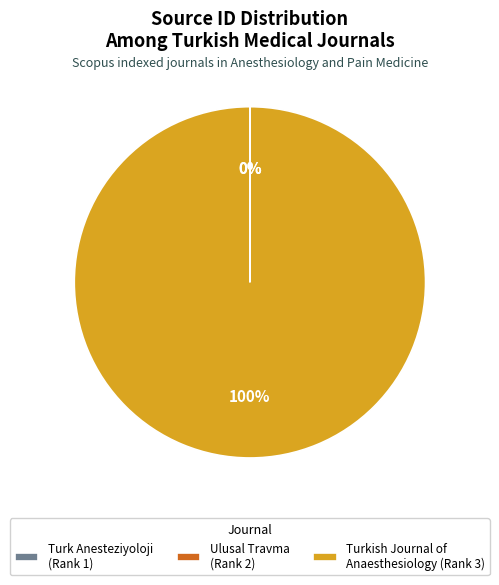

What is the largest slice in the pie chart?

Turkish Journal of Anaesthesiology (Rank 3)